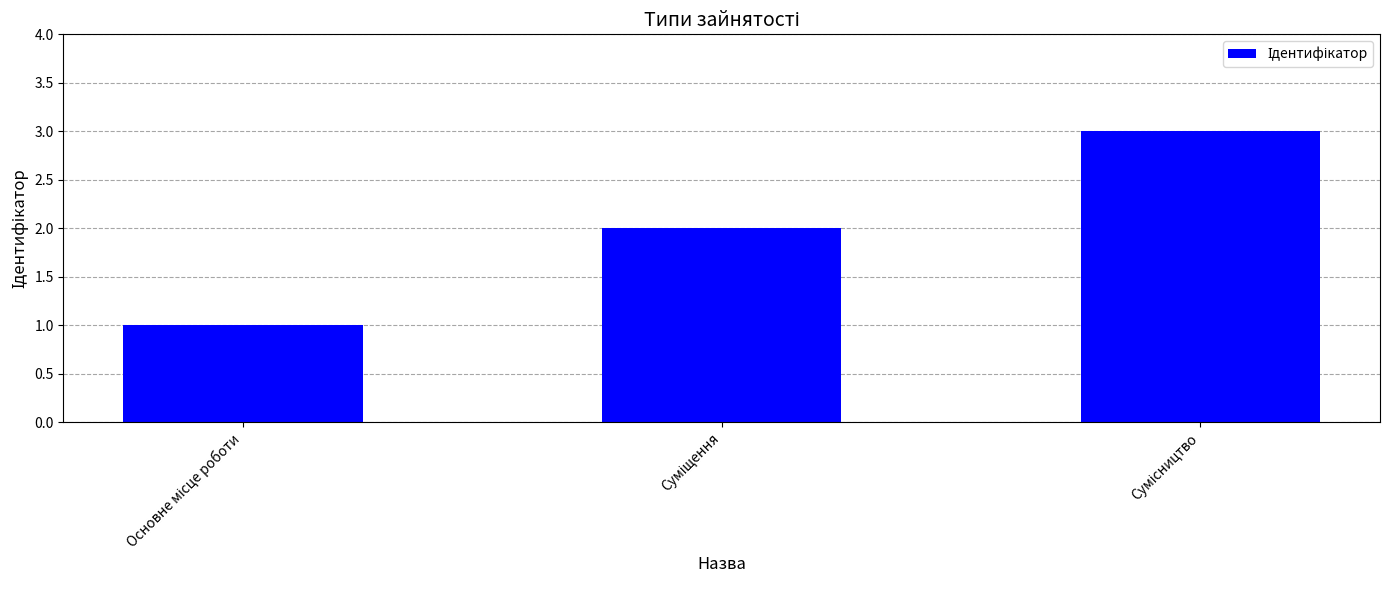

What is the sum of all values?

6